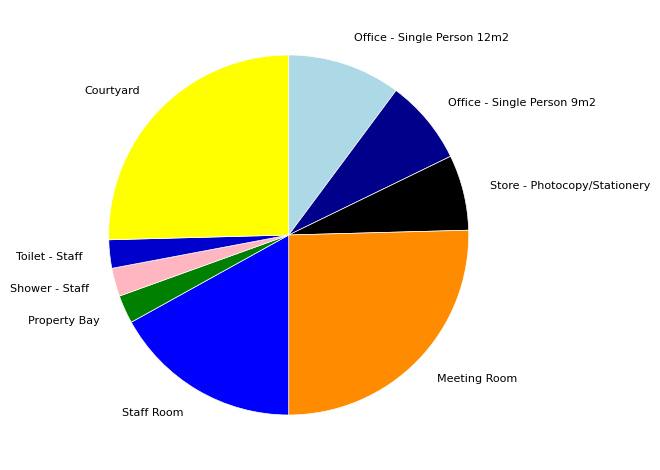

How many slices are in this pie chart?

9